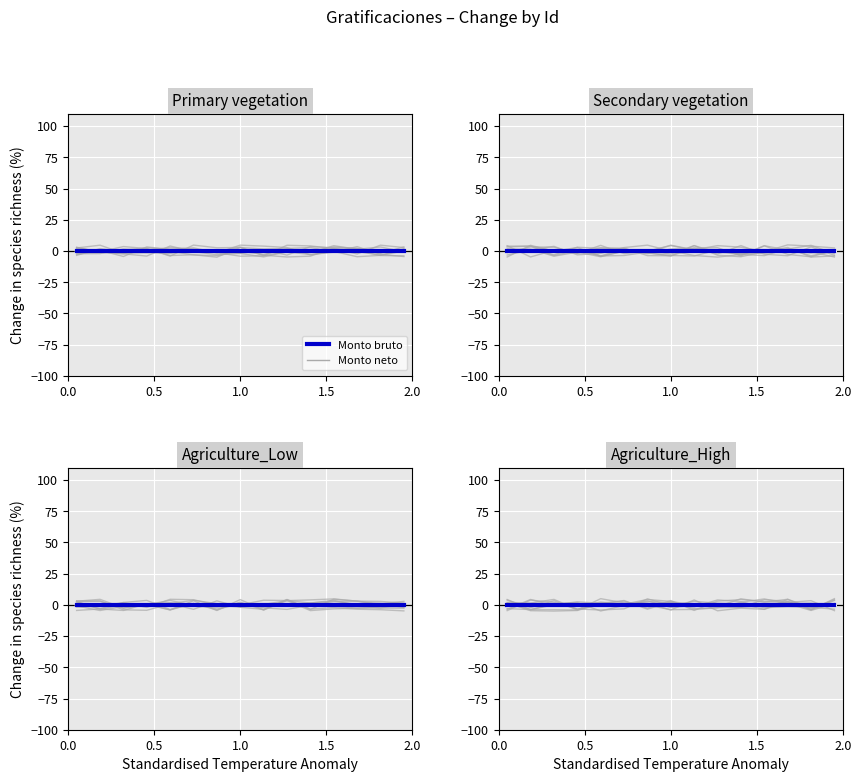

How many data points does each series have?

15